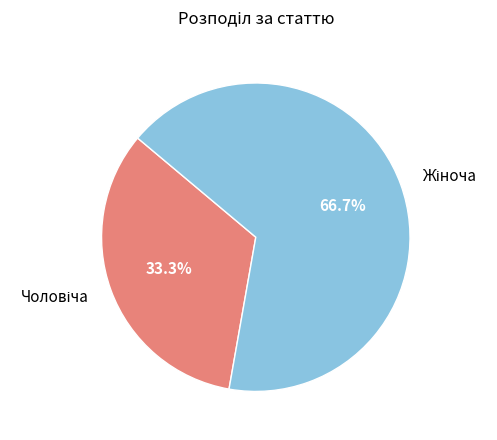

Is there a majority slice in this chart?

Yes